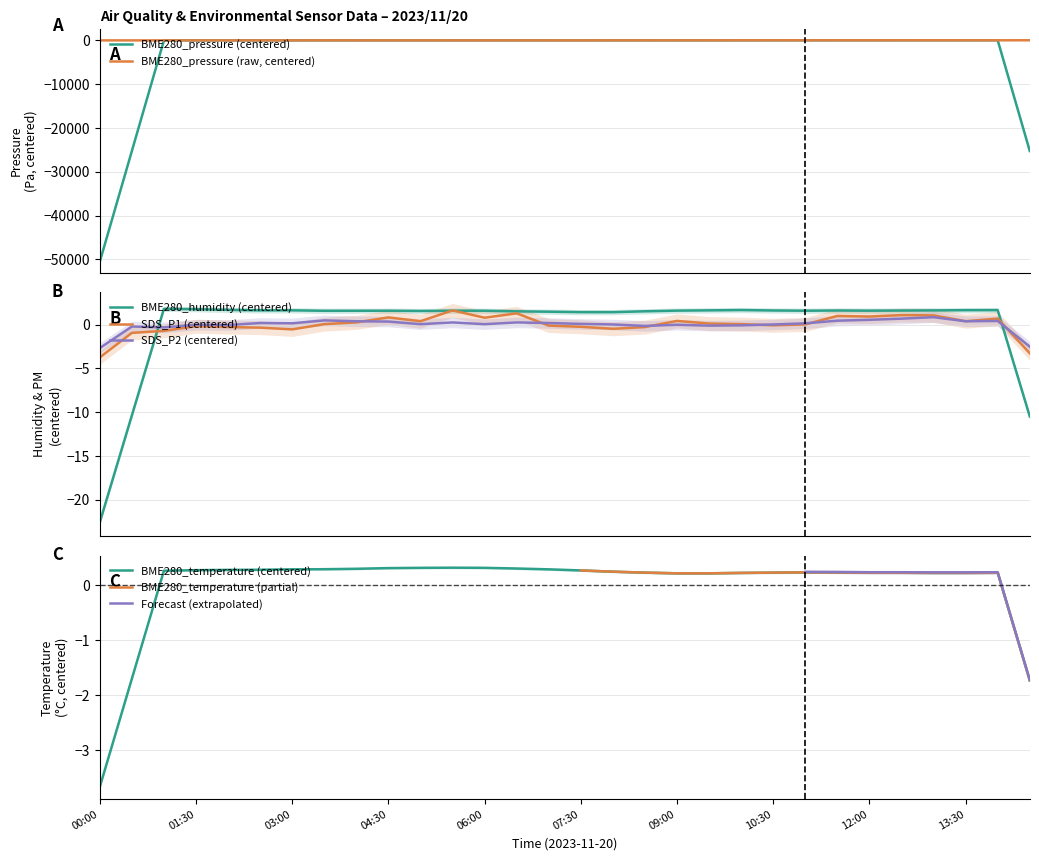

Where is the first local maximum for SDS_P2?

00:30